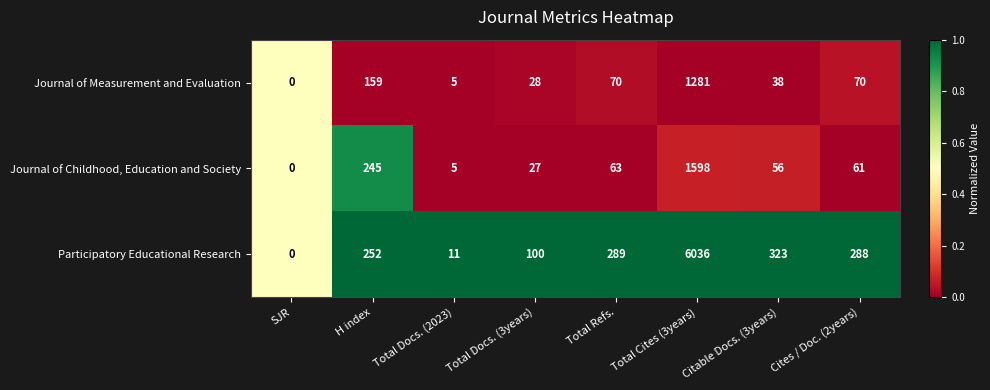

What is the sum of the Participatory Educational Research values at Cites / Doc. (2years) and H index?

540